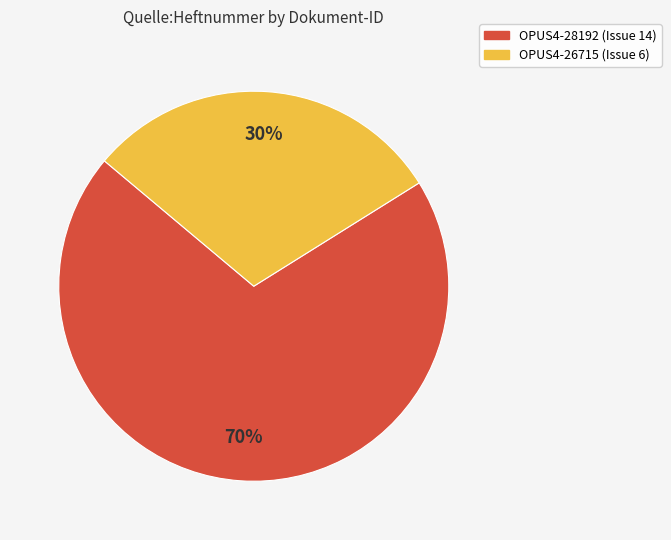

Approximately how many times larger is the value at OPUS4-26715 compared to OPUS4-28192?

0.4